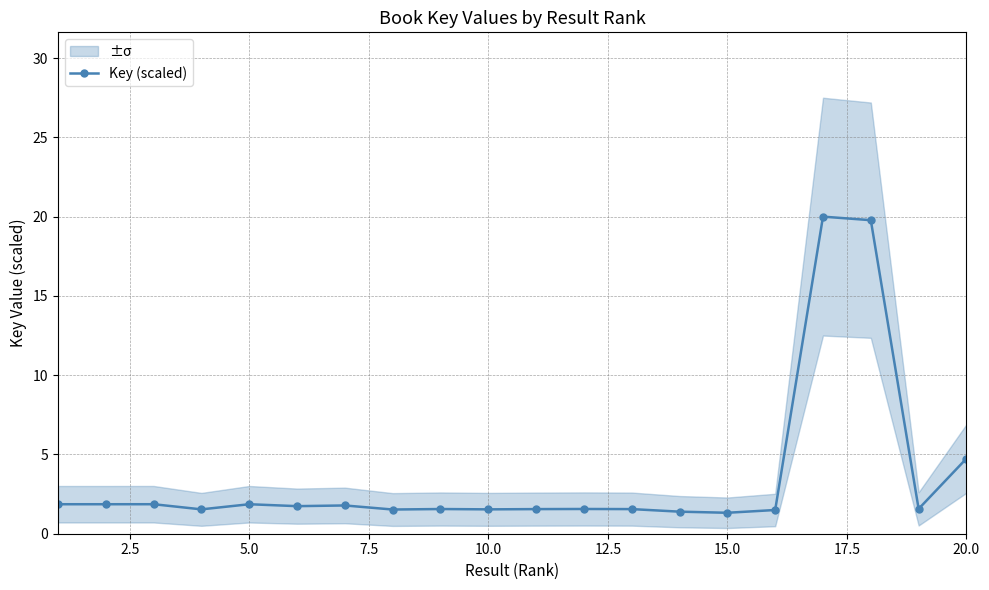

Reading left to right, what are all the values shown in this chart?

1.9	1.9	1.9	1.5	1.9	1.7	1.8	1.5	1.6	1.5	1.6	1.6	1.6	1.4	1.3	1.5	20.0	19.8	1.6	4.7